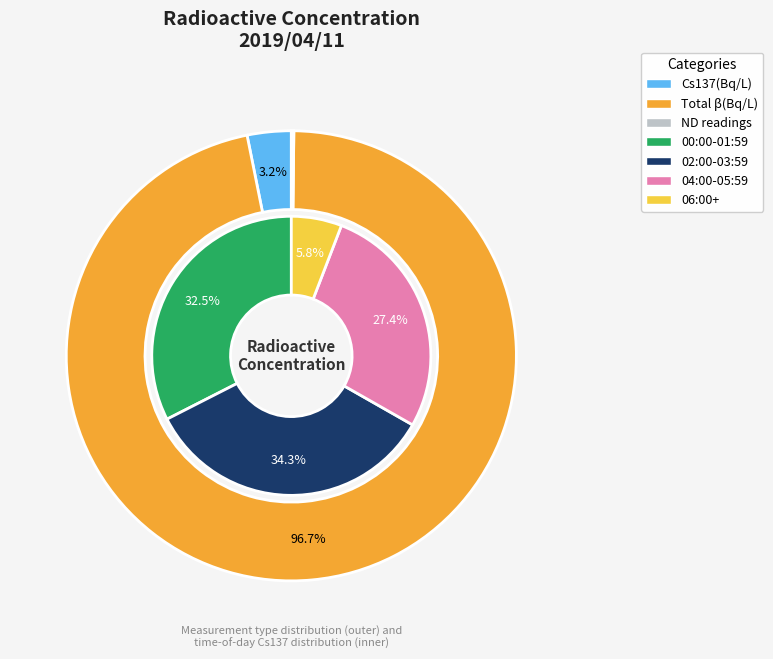

Rank the series by their maximum value, from highest to lowest.

Total β(Bq/L), Cs137(Bq/L)